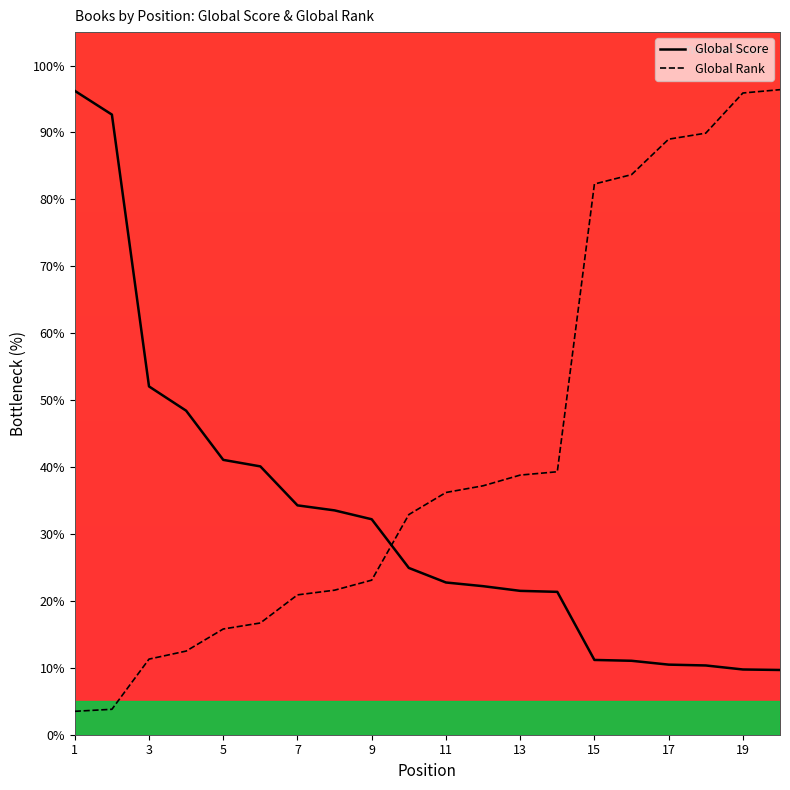

What is the value of the Global Rank point at the 17th from the left?

89.0